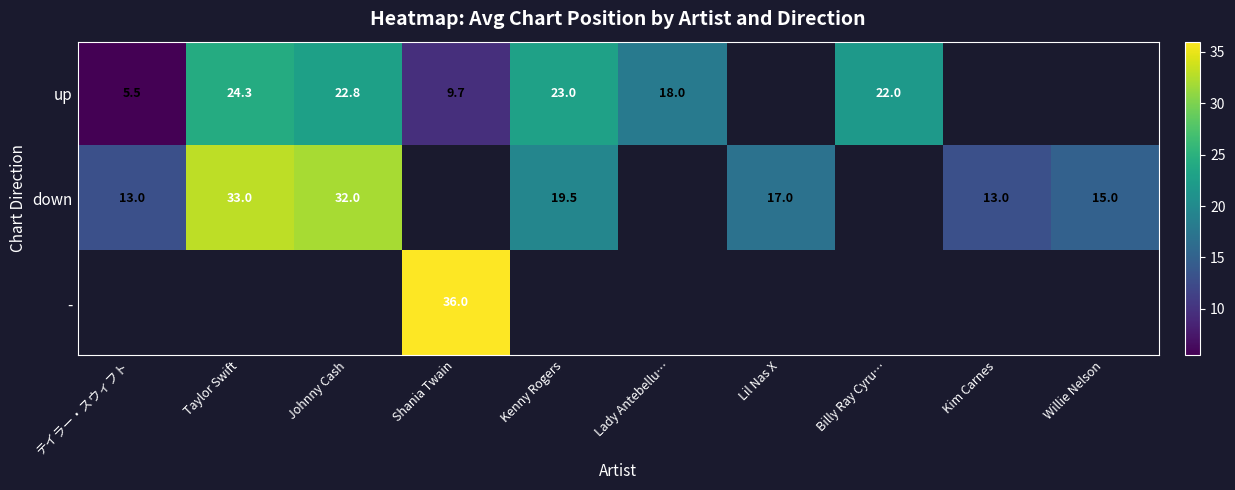

Count the number of data series in this chart.

3